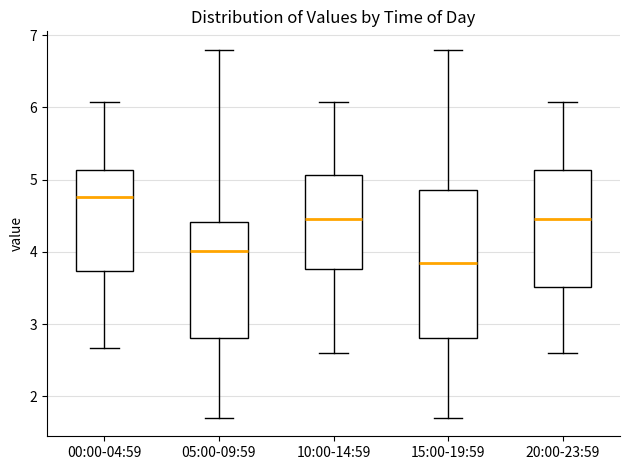

Where does the upper whisker of the box for 15:00-19:59 end on the y-axis? The values are not printed on the chart, so give them approximately, as read against the axis.

6.8